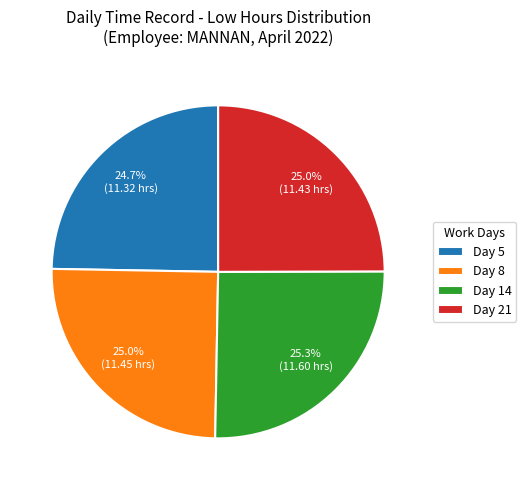

How many slices are in this pie chart?

4